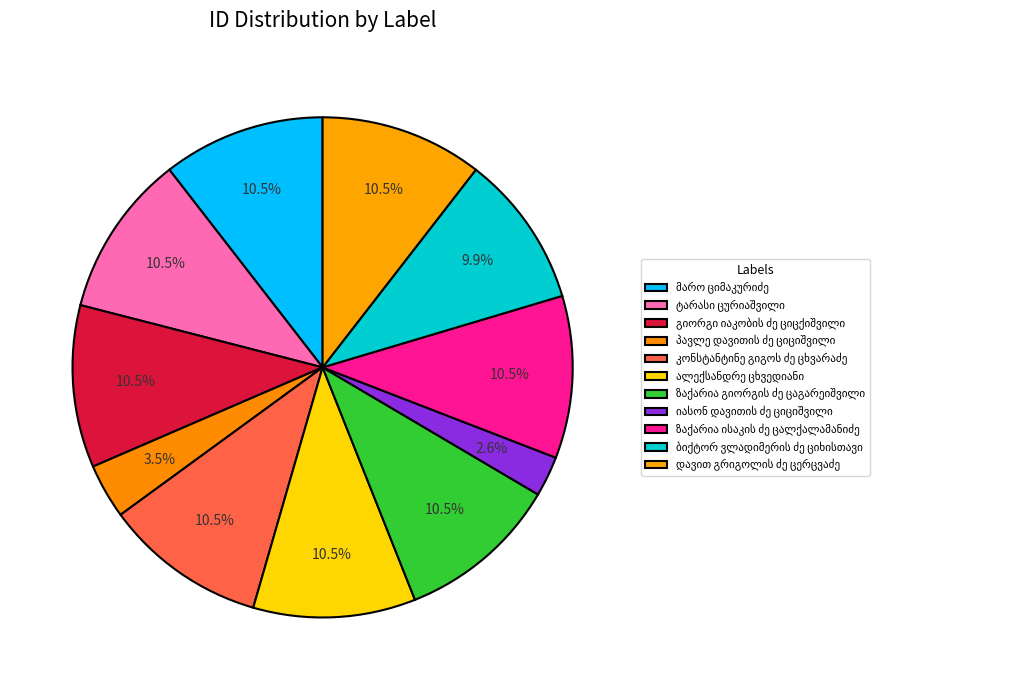

True or false: დავით გრიგოლის ძე ცერცვაძე accounts for 10% of the total.

True